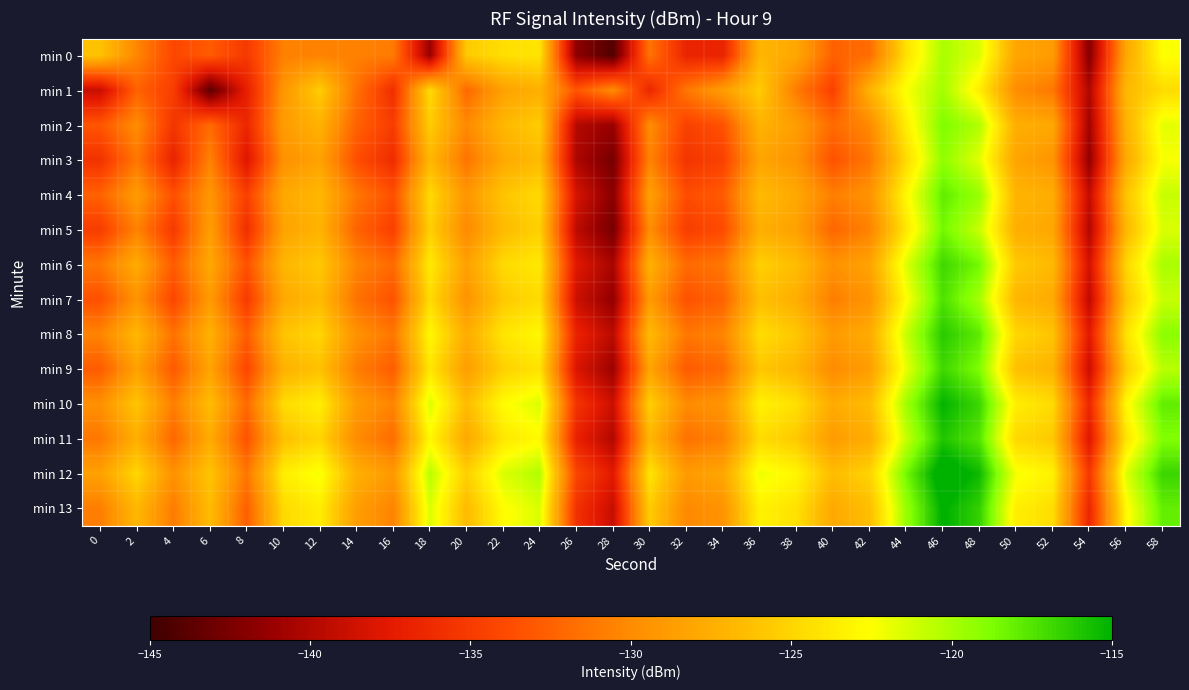

At which category does the chart reach its peak across all series?

46